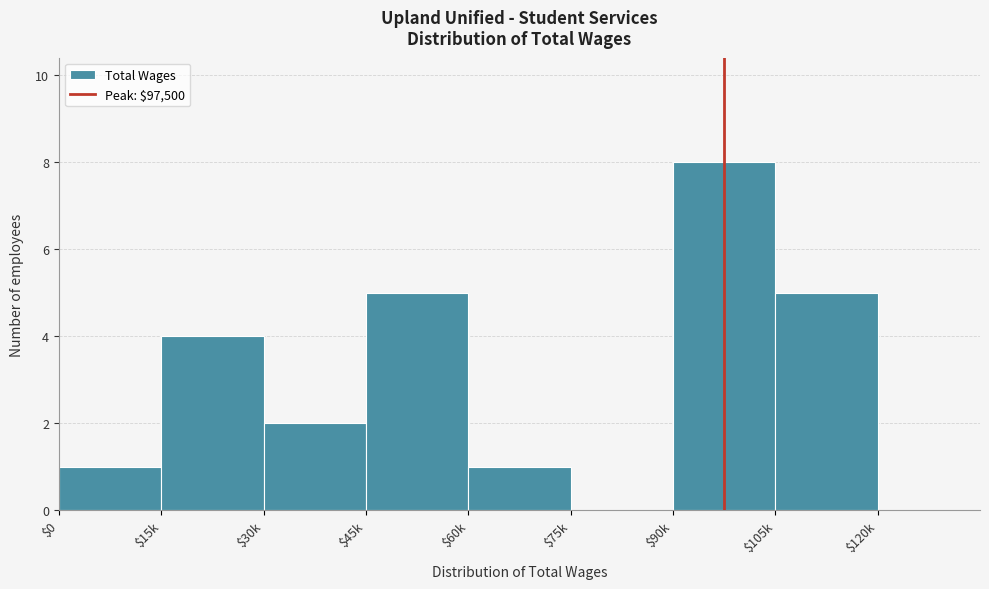

What is the greatest value displayed?

8